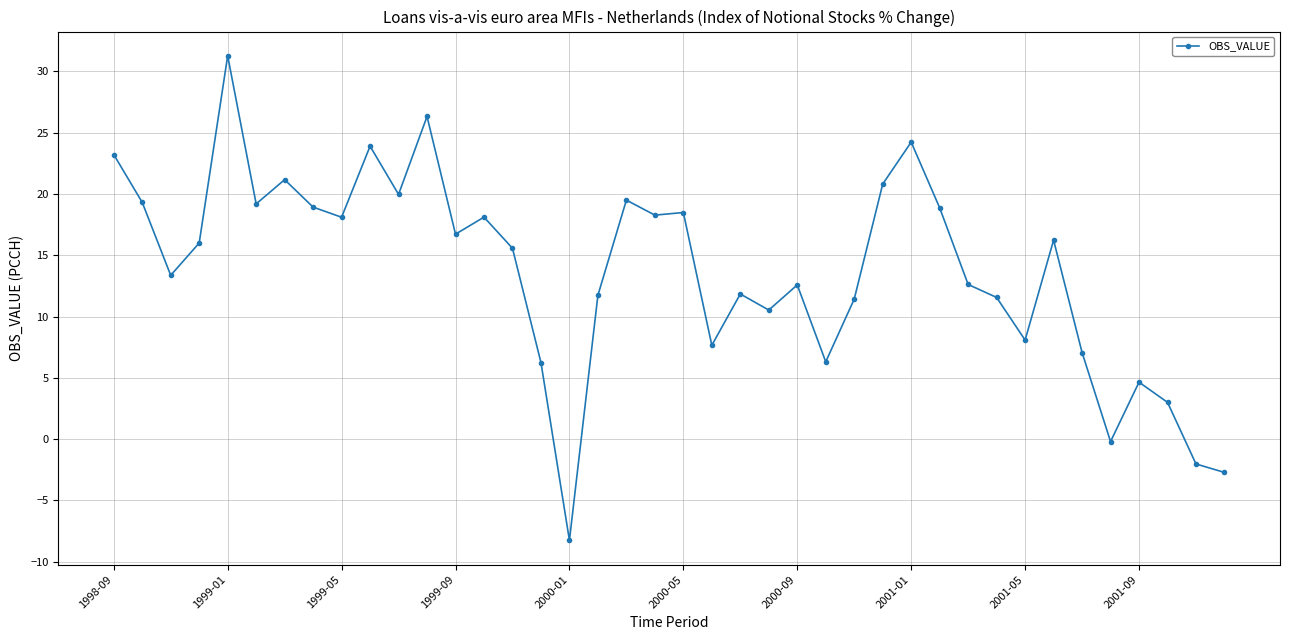

What is the difference between the maximum and second lowest values?

34.0